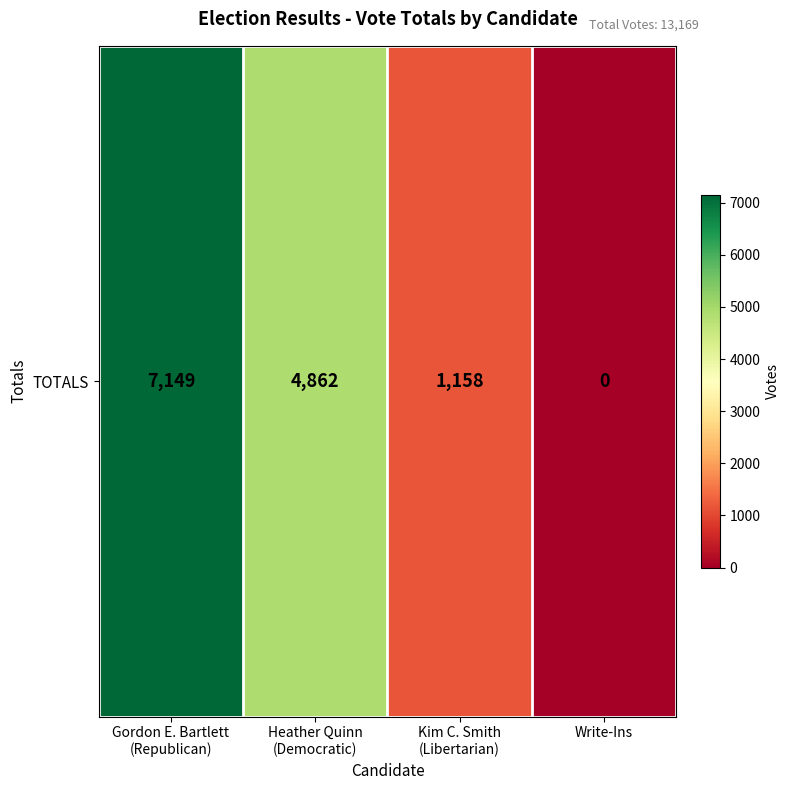

Is it true that the value at Kim C. Smith
(Libertarian) is 618?

False